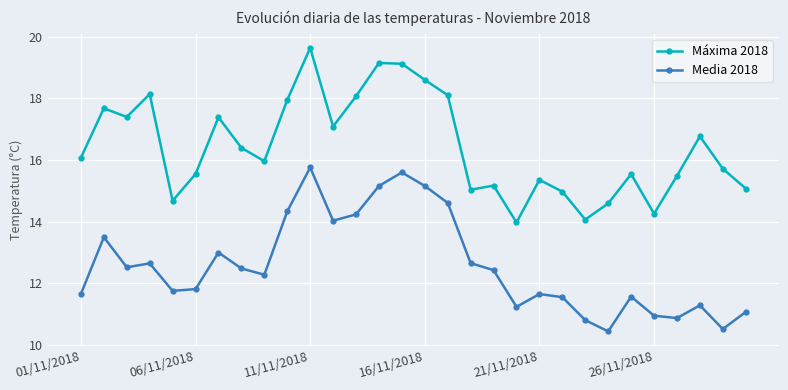

What is the value of the Máxima 2018 point at the 6th from the left?

15.5